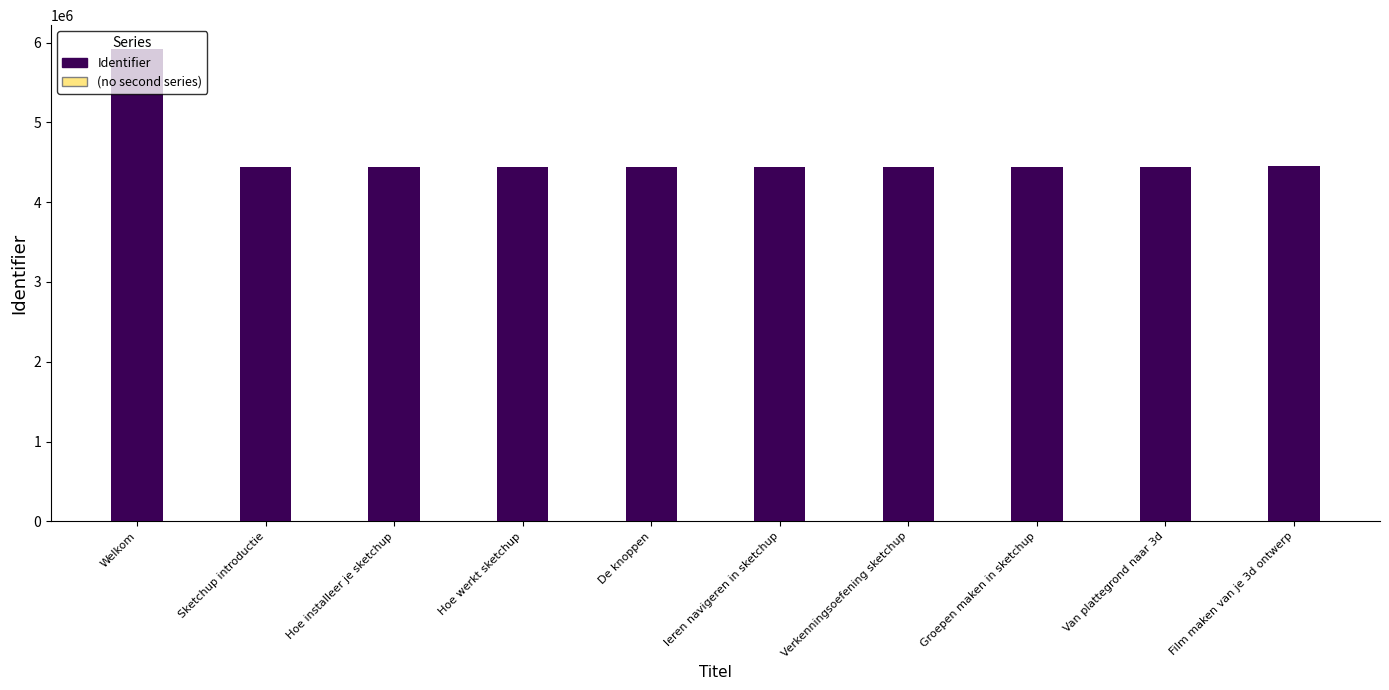

What is the change in value from Hoe installeer je sketchup to Film maken van je 3d ontwerp?

+8341